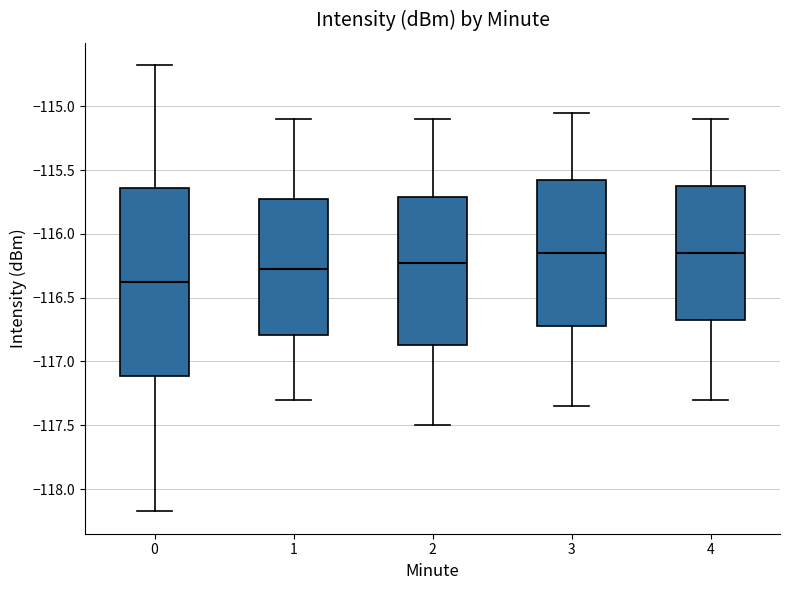

Where is the lower edge of the box at x = 4 on the y-axis? The values are not printed on the chart, so give them approximately, as read against the axis.

-116.65